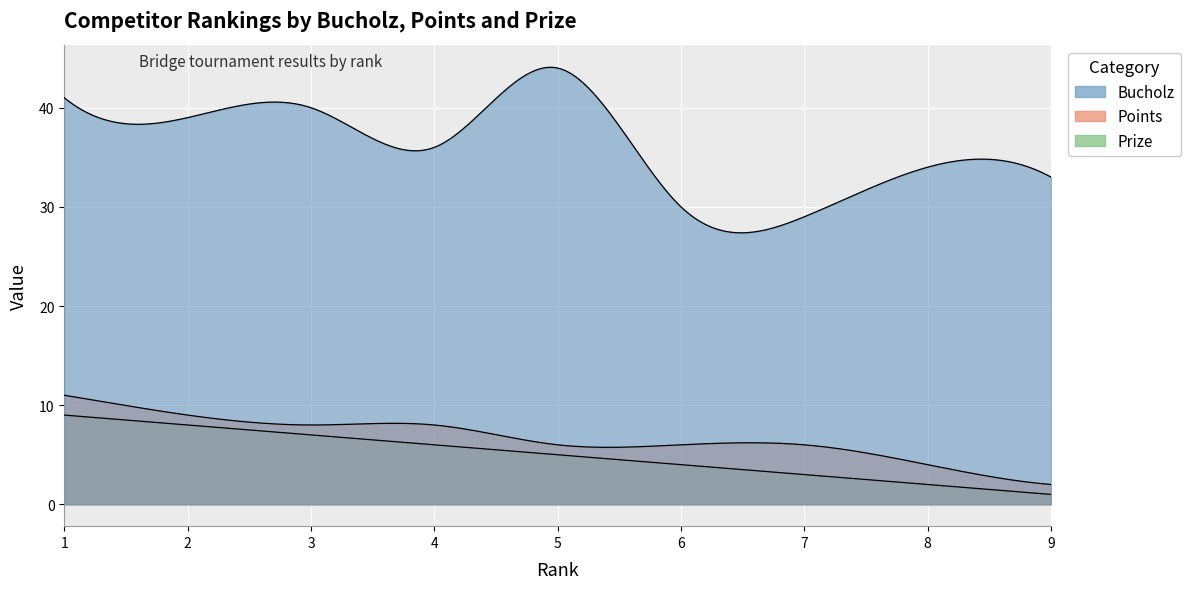

Reading right to left, transcribe all the data shown in this chart.

Bucholz: 33	34	29	30	44	36	40	39	41
Prize: 1	2	3	4	5	6	7	8	9
Points: 2	4	6	6	6	8	8	9	11